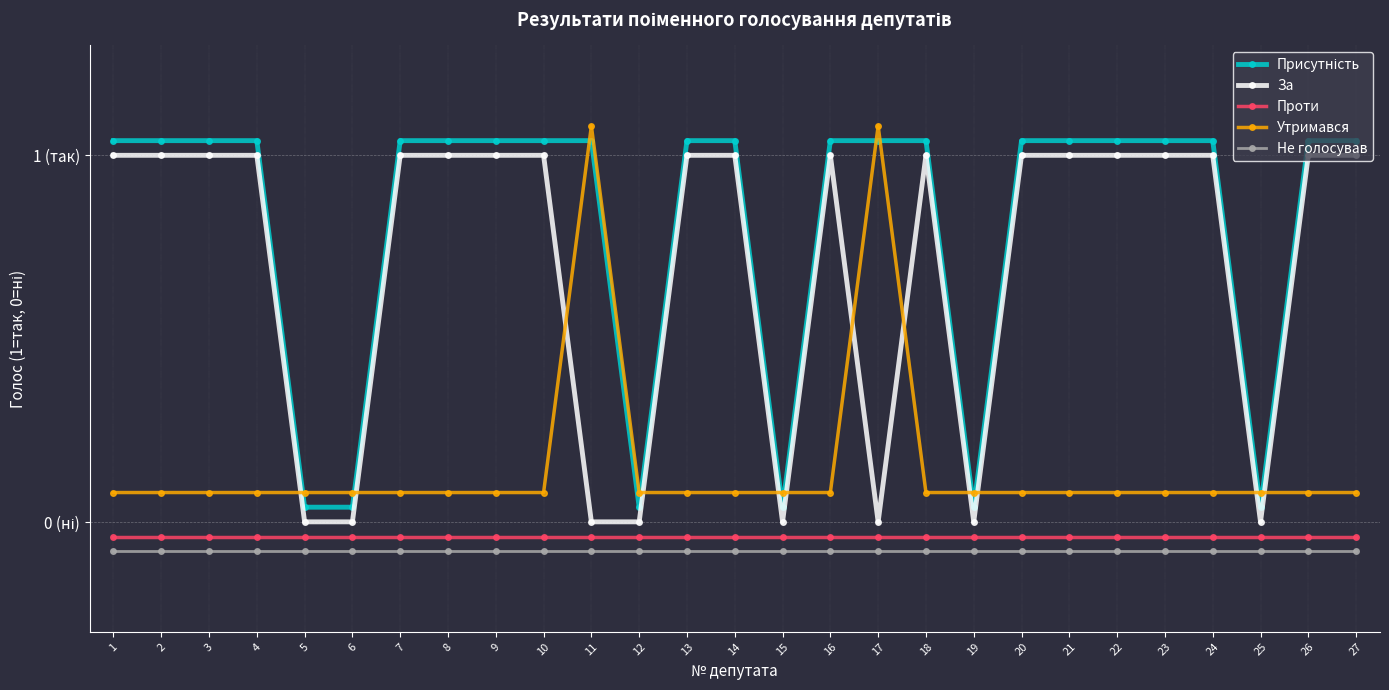

The За series shows 1.4 at 3. True or false?

False